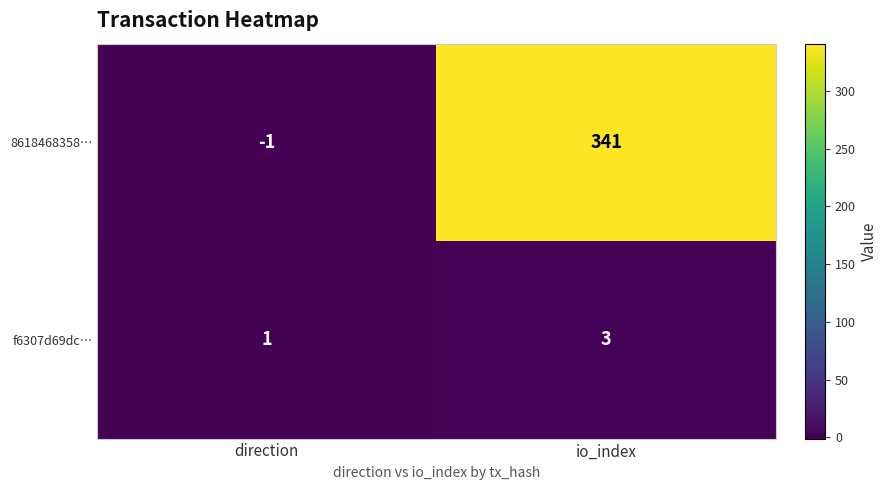

What is the average value of the 8618468358… series?

170